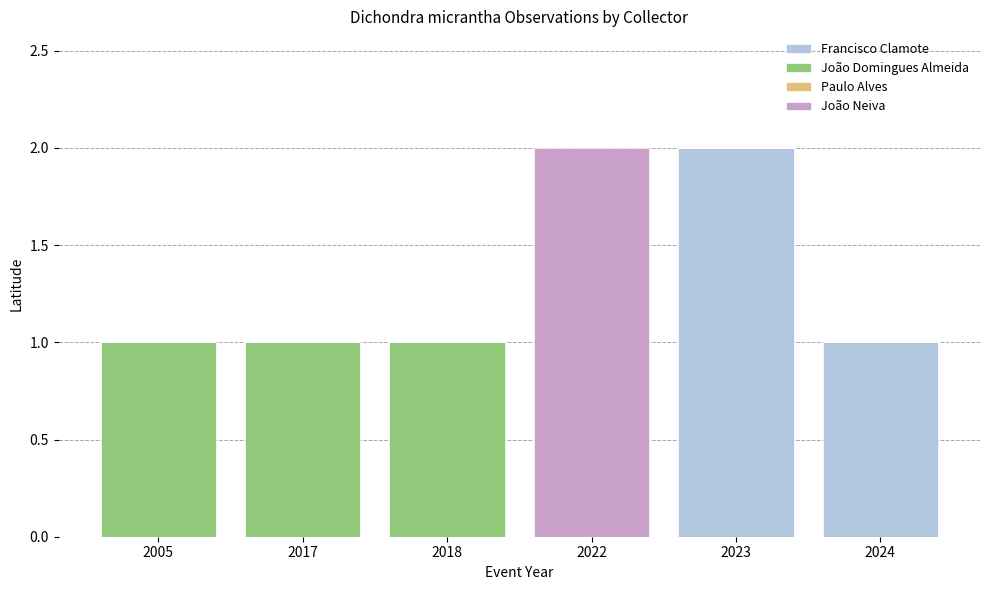

What is the total value across all series at 2024?

1